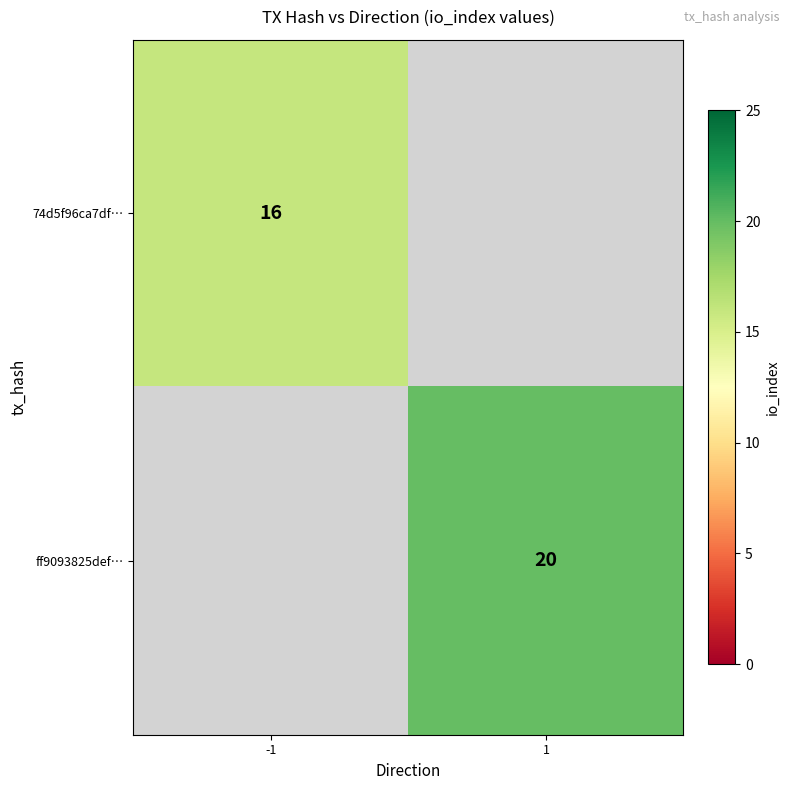

What is the maximum value shown in the chart?

20.0